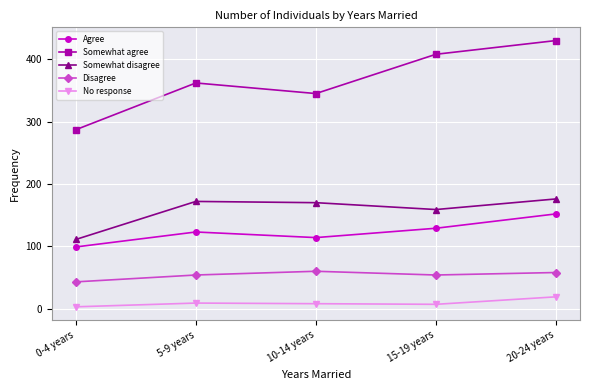

How many lines are shown in the chart?

5